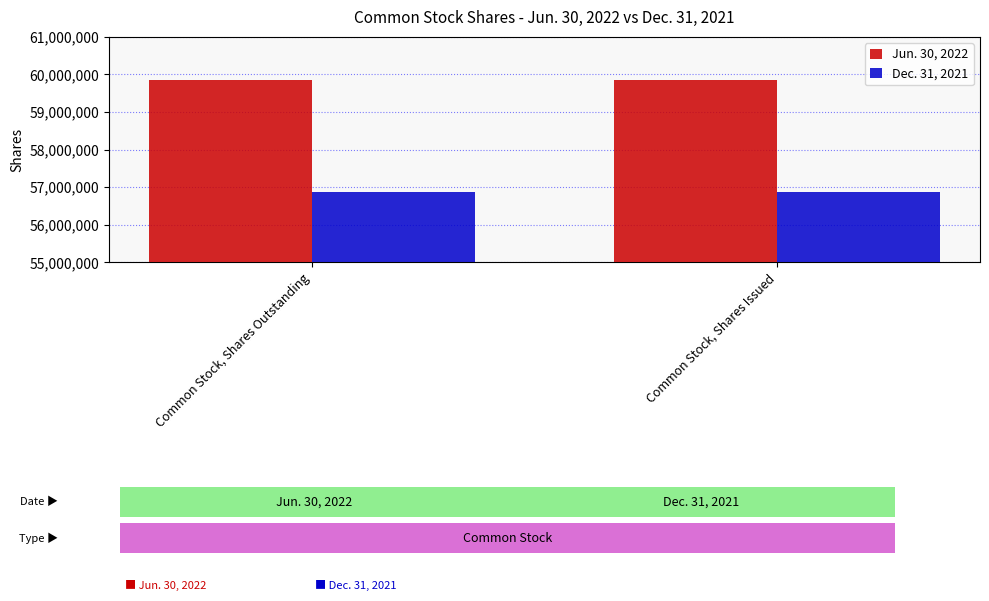

How many series are shown in this chart?

2